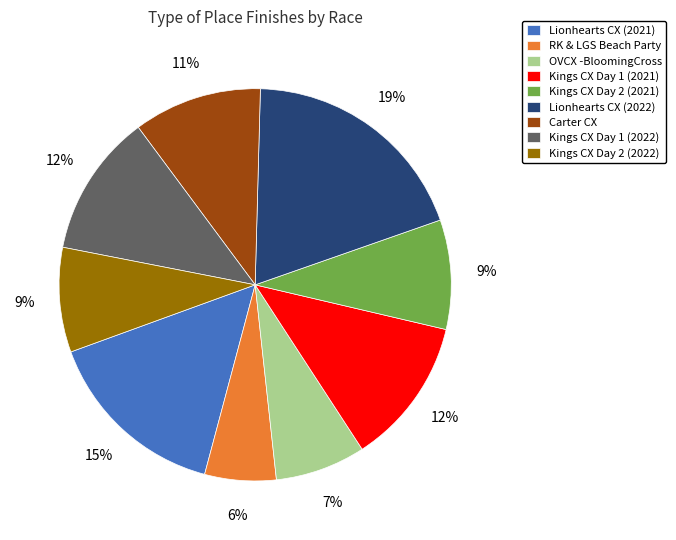

To the nearest percent, what portion does RK & LGS Beach Party represent?

6%